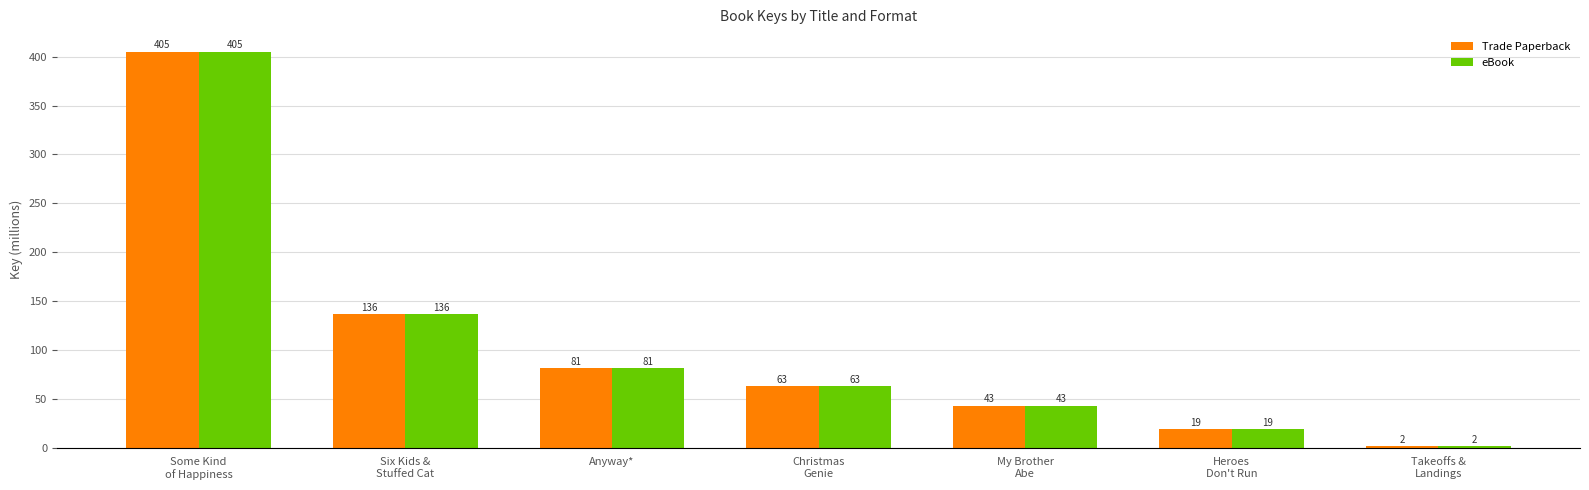

Where is Trade Paperback nearest to the value 203?

Six Kids &
Stuffed Cat